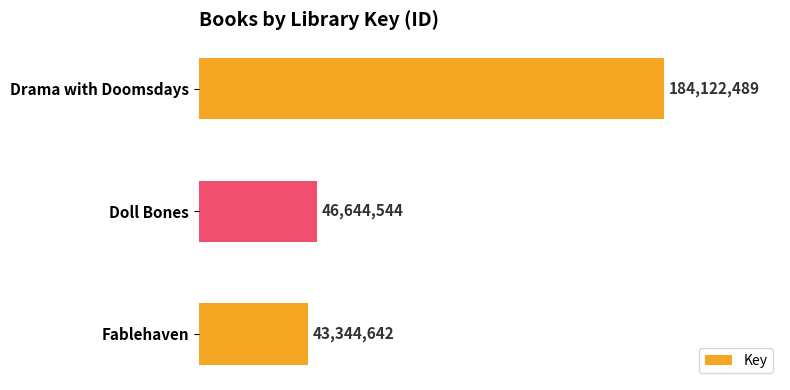

At which category does the chart reach its minimum across all series?

Fablehaven